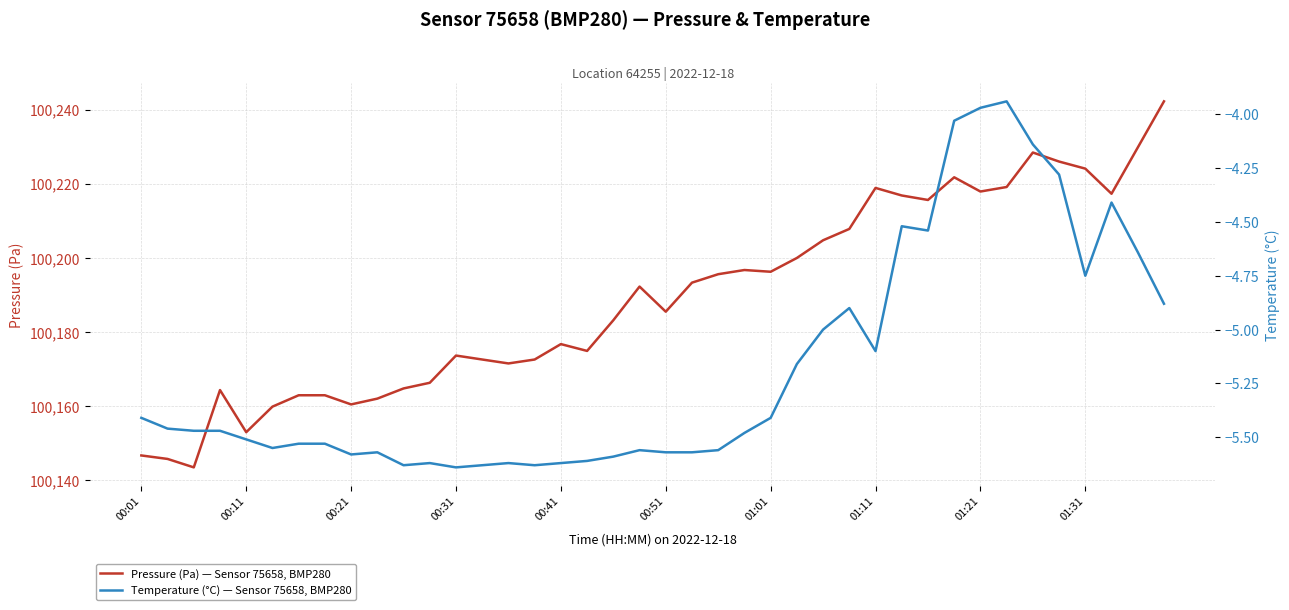

Which series has the largest total across all categories?

Pressure (Pa) — Sensor 75658, BMP280